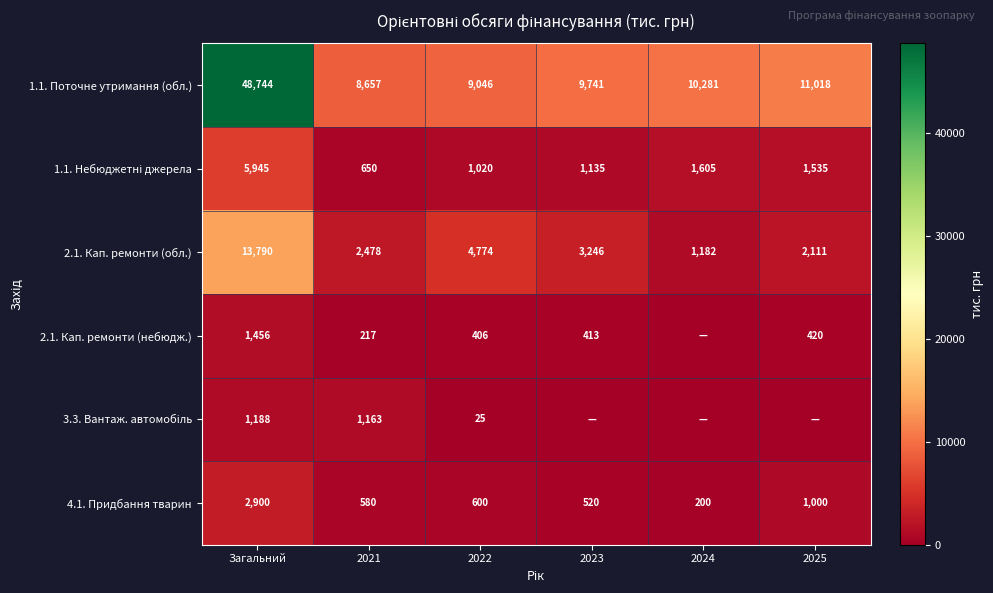

At which category is the sum across all series the highest?

Загальний